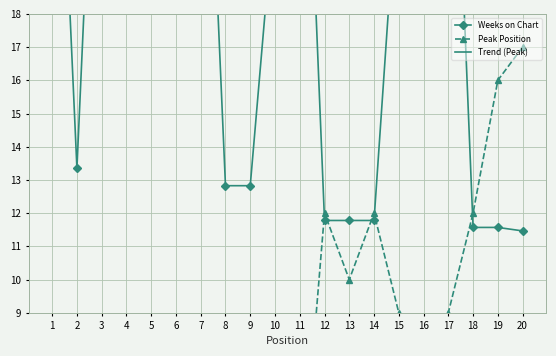

Where is the first local minimum for Weeks on Chart?

2